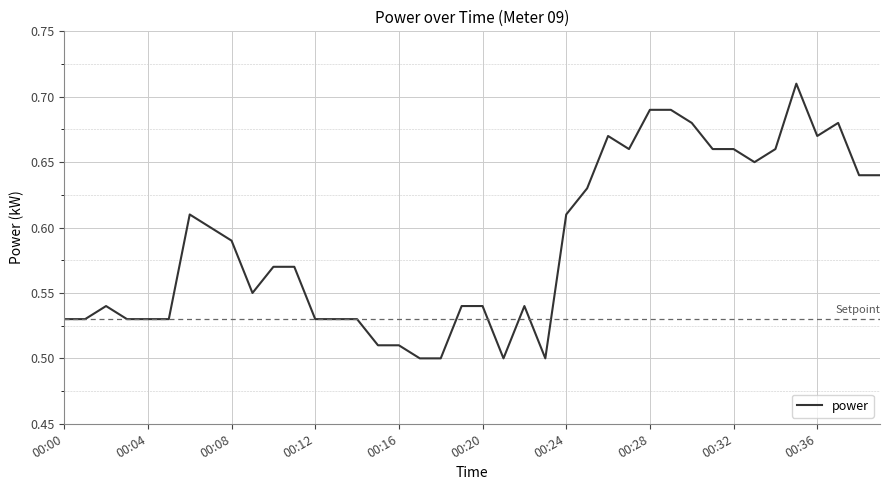

Between 00:24 and 00:36, which is larger?

00:36